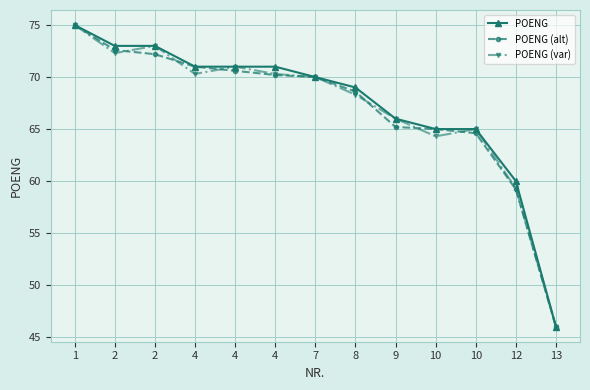

What is the difference between the POENG (alt) values at 13 and 7?

24.0